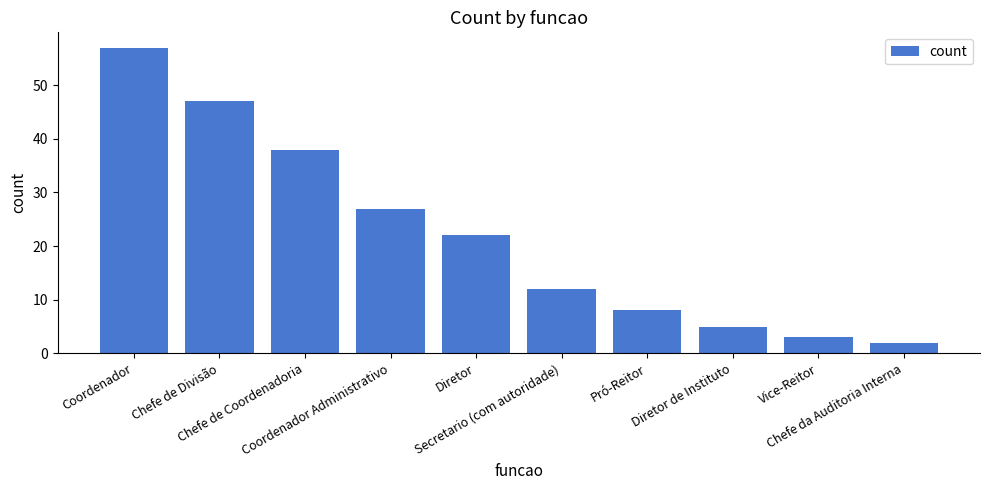

The value at Coordenador Administrativo is 27. True or false?

True